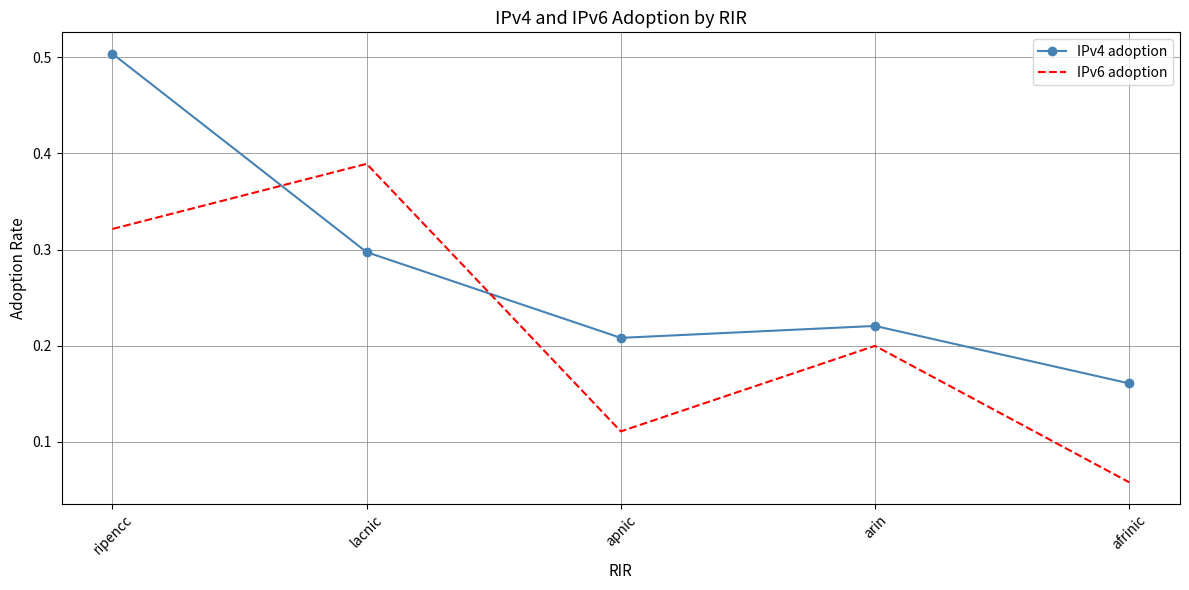

How many interior local peaks does the IPv6 adoption series have?

2